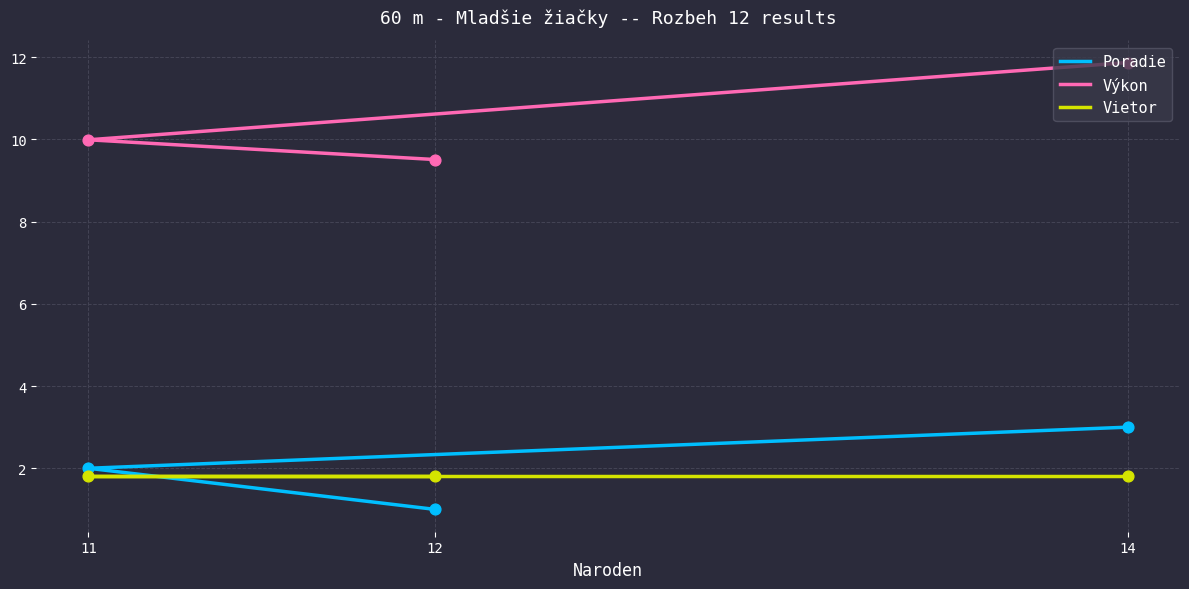

What are all the series names shown in the legend?

Poradie, Výkon, Vietor